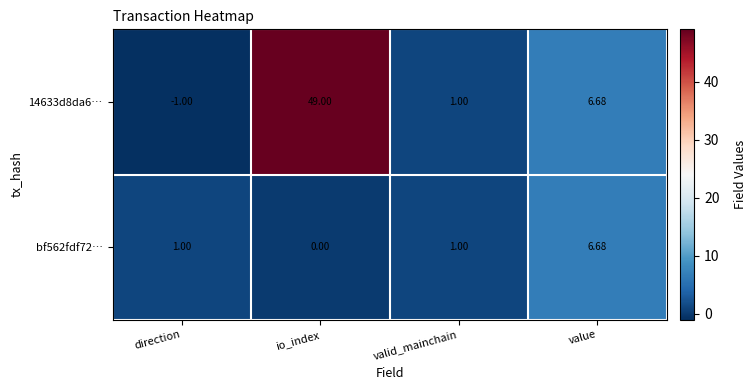

How many data points does each series have?

4